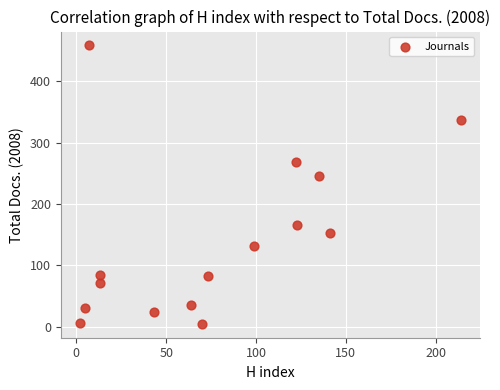

What is the range of Y values (max minus min)?

453